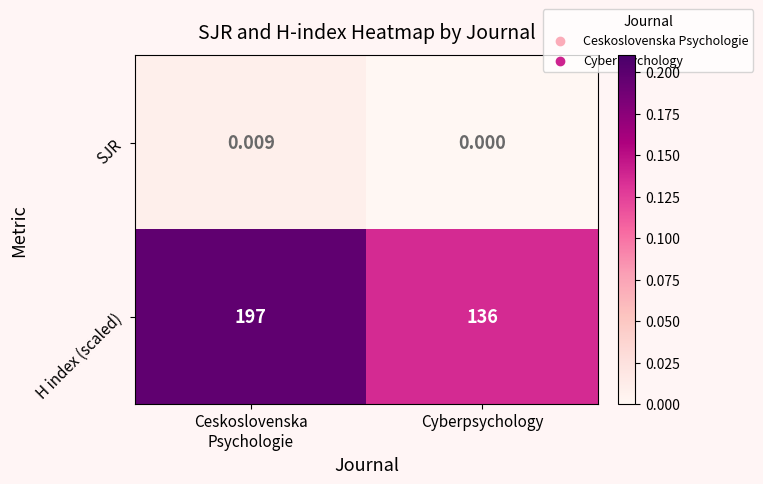

At which label is SJR closest to 0?

Cyberpsychology